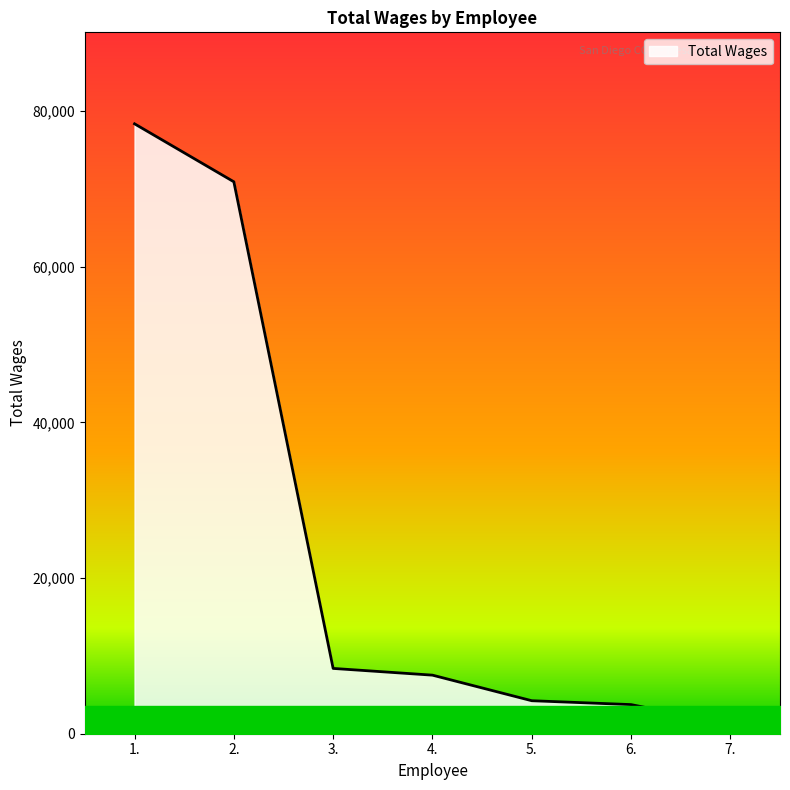

What is the maximum value shown in the chart?

78356